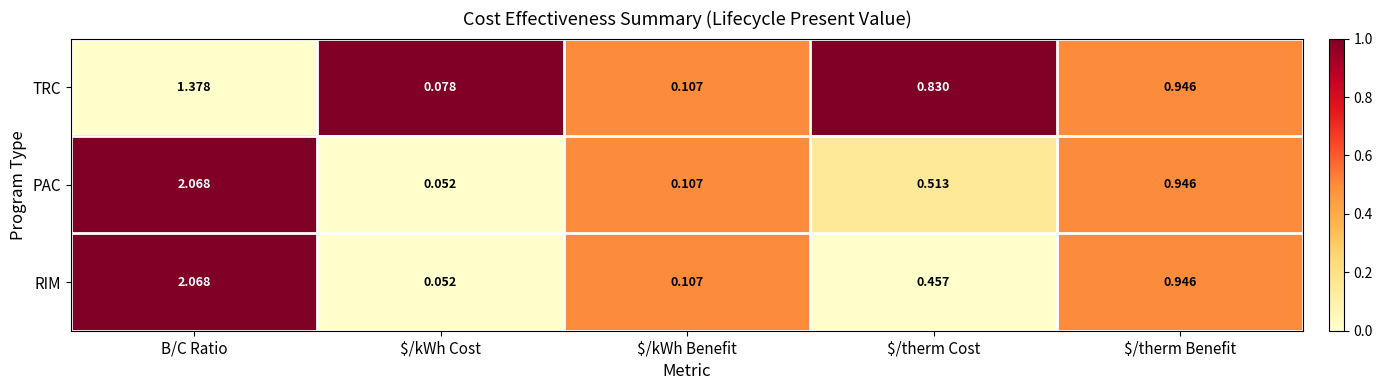

Which category has the lowest value across all series?

$/kWh Cost